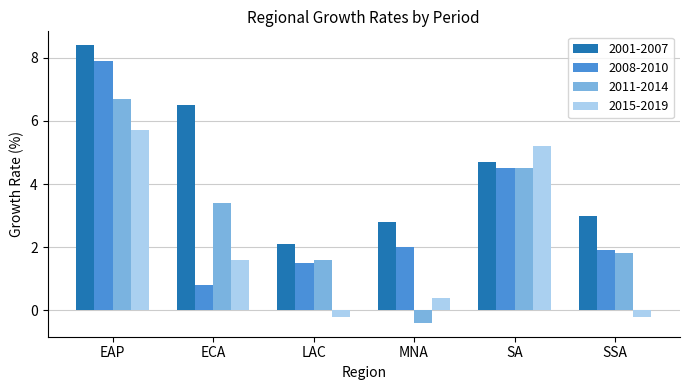

What value does the 2015-2019 series have at EAP?

5.7